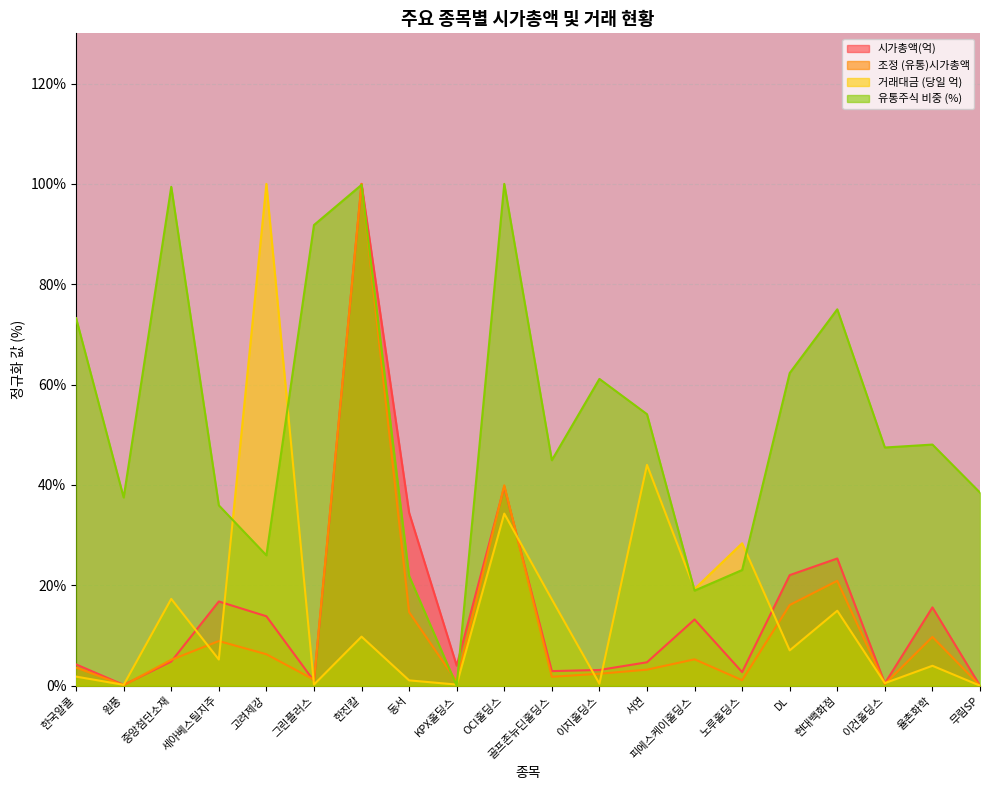

What is the label of the 1st point from the left?

한국알콜